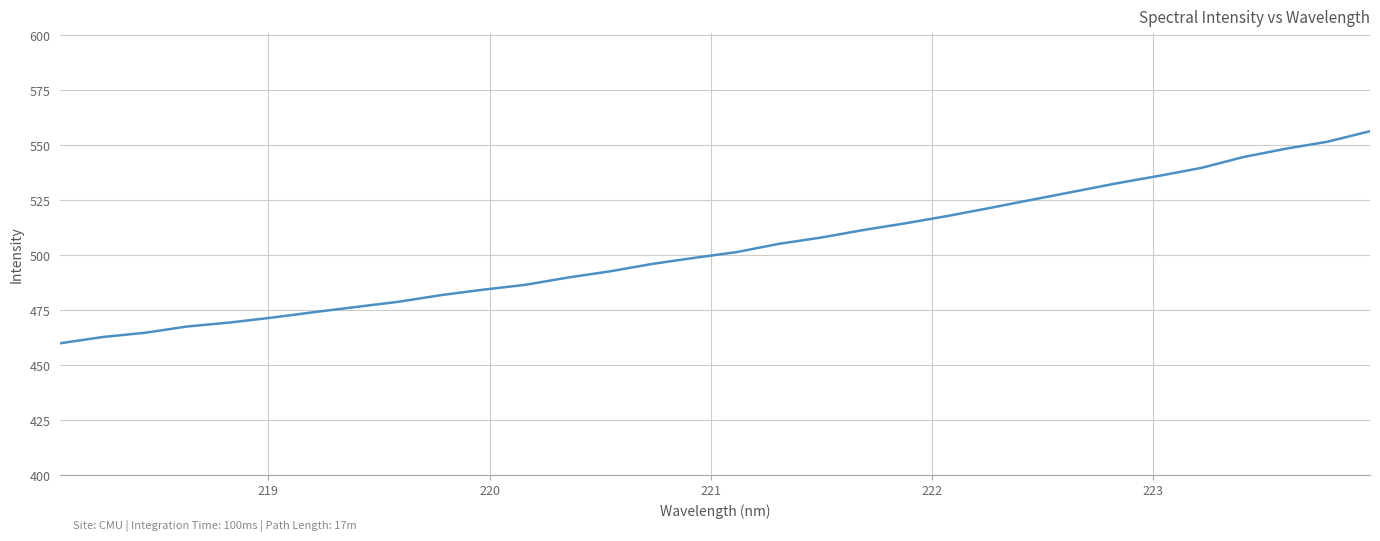

What is the greatest value displayed?

556.2